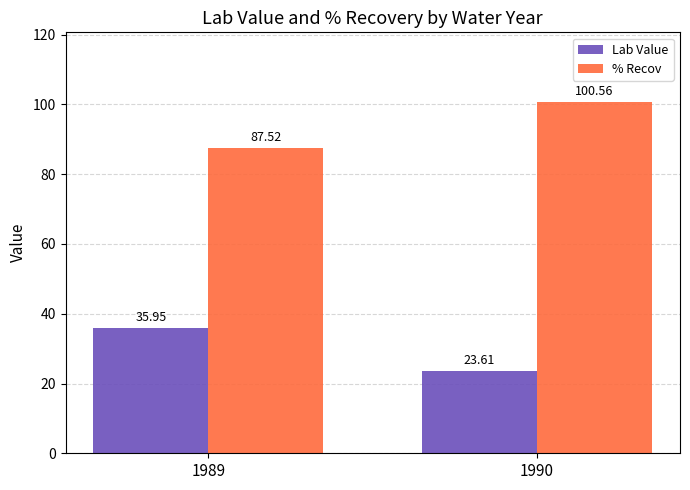

What are all the series names shown in the legend?

Lab Value, % Recov